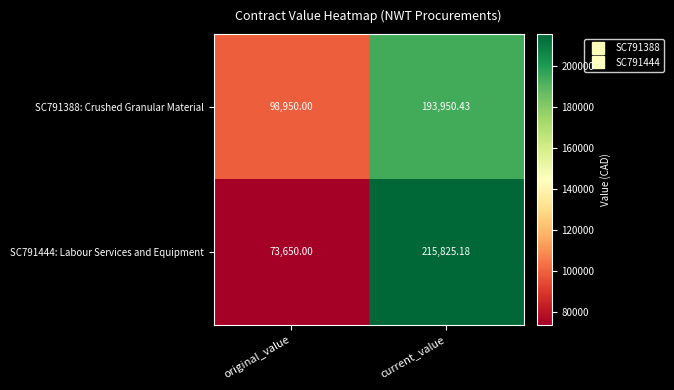

At which label does SC791388: Crushed Granular Material first exceed 193950?

current_value